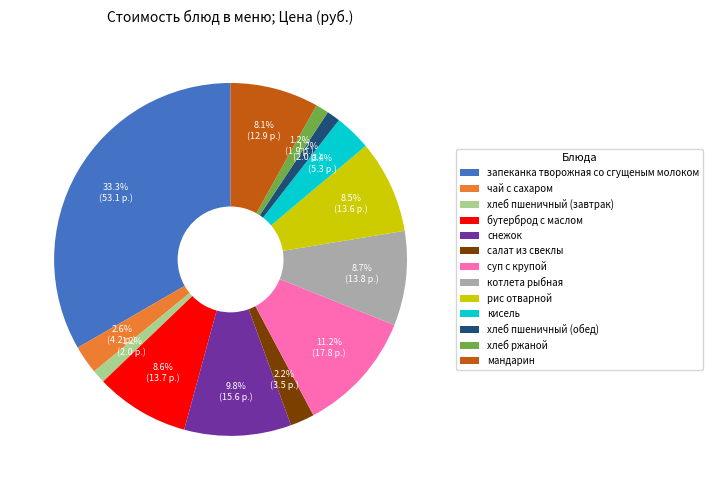

What percentage is the хлеб пшеничный (обед) slice, to the nearest percent?

1%